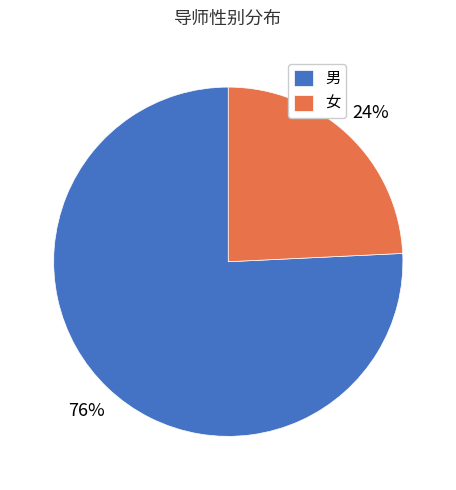

Does 男 account for over 50% of the chart?

Yes